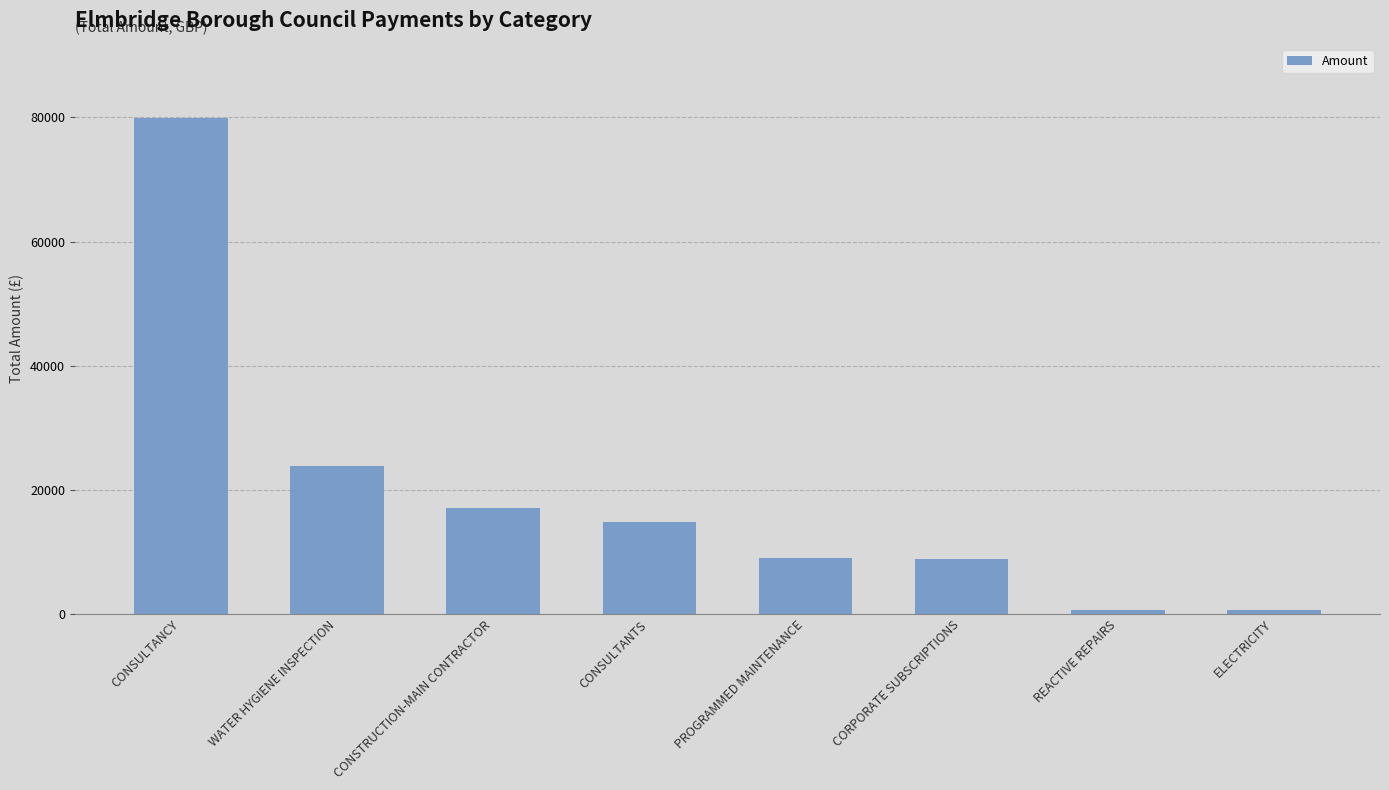

Are the bars horizontal?

No